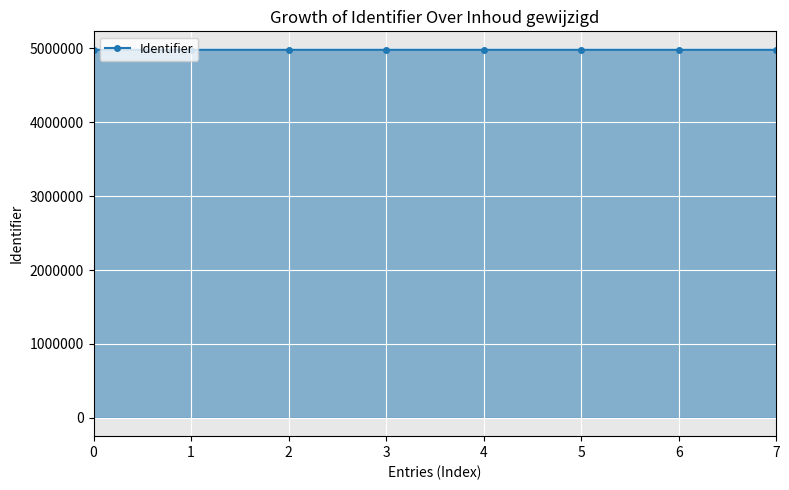

What is the value of the 3rd point from the left?

4982277